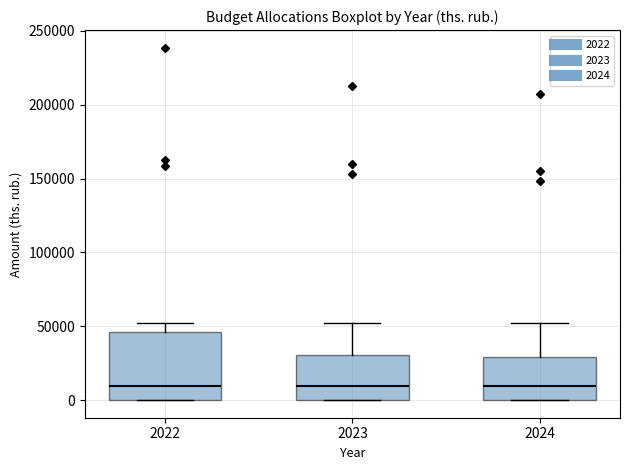

Reading left to right, read every box against the y-axis: the position of its median line, the range the box covers, and the ends of its whiskers. The values are not printed on the chart, so give them approximately, as read against the axis.

2022: median 10000, box 0 to 45000, whiskers 0 to 50000
2023: median 10000, box 0 to 30000, whiskers 0 to 50000
2024: median 10000, box 0 to 30000, whiskers 0 to 50000